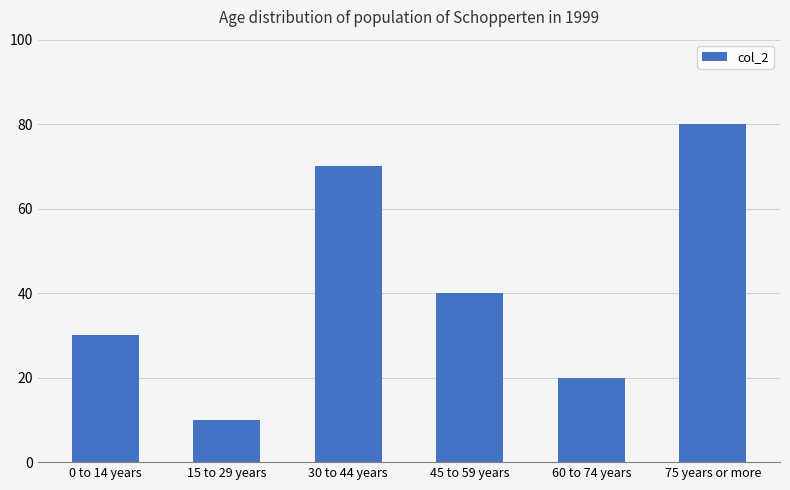

Which has a higher value, 0 to 14 years or 15 to 29 years?

0 to 14 years